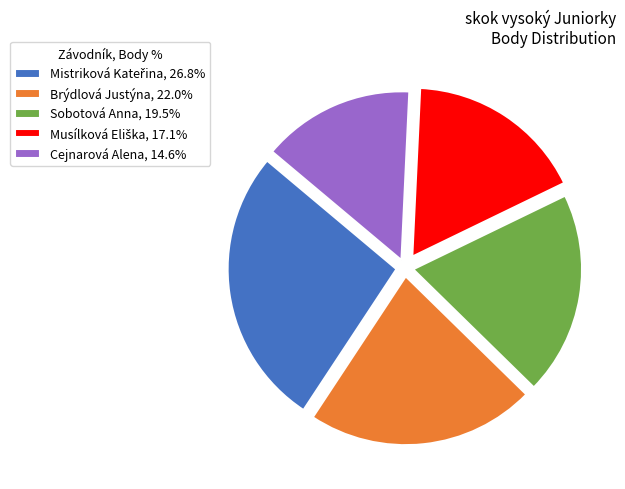

How many segments does this pie chart have?

5